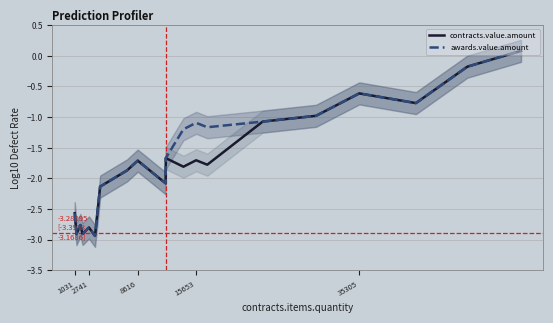

What is the value of the awards.value.amount point at the 15th from the left?

-1.1